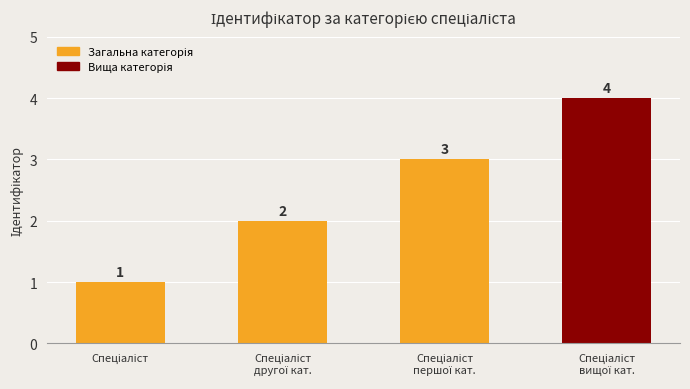

Reading left to right, transcribe all the data shown in this chart.

1	2	3	4